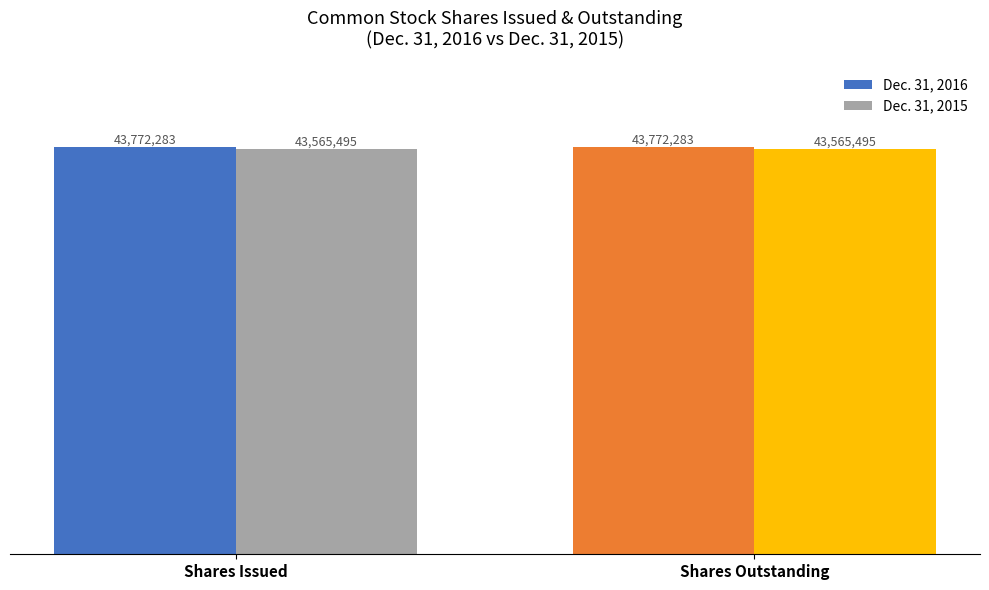

Which series has the widest spread of values?

Dec. 31, 2016